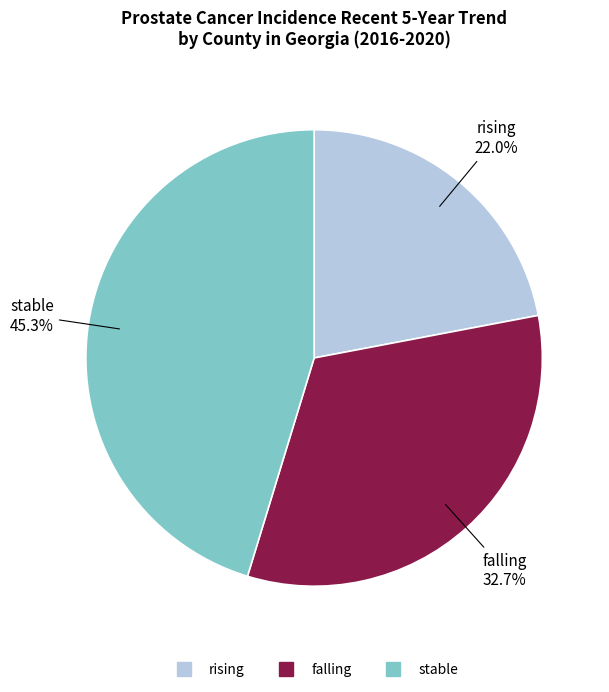

Which category has the biggest portion of the pie?

stable